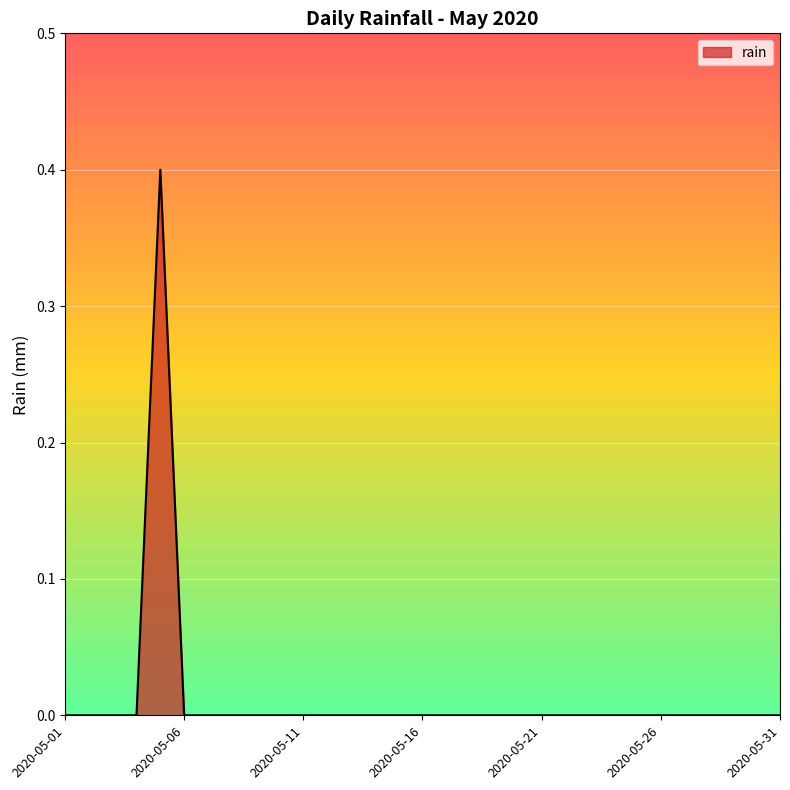

What is the difference between the maximum and minimum values?

0.4